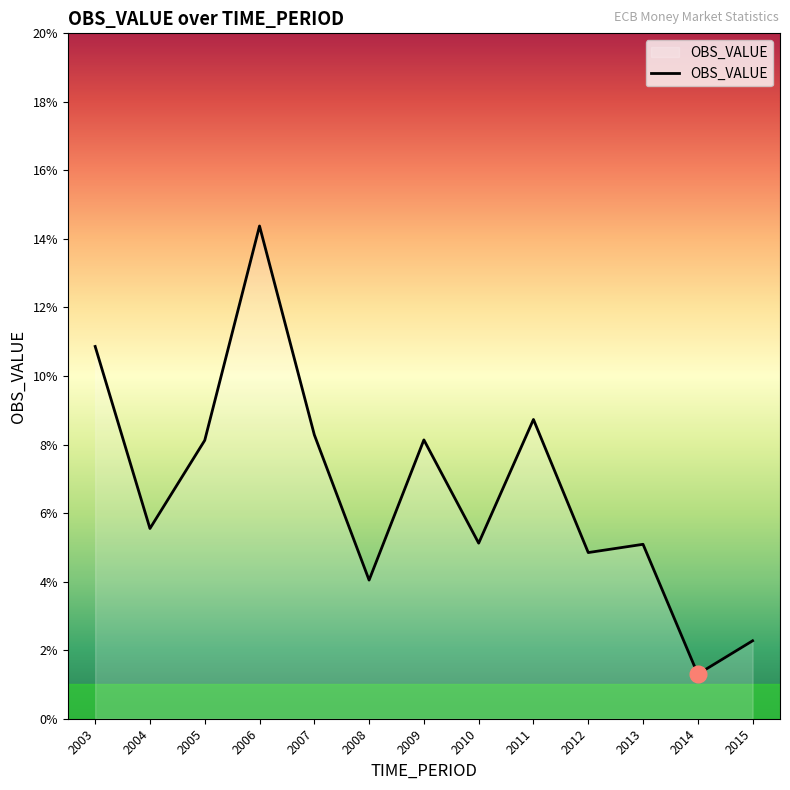

How many interior local valleys (lower than both neighbors) does the data have?

5